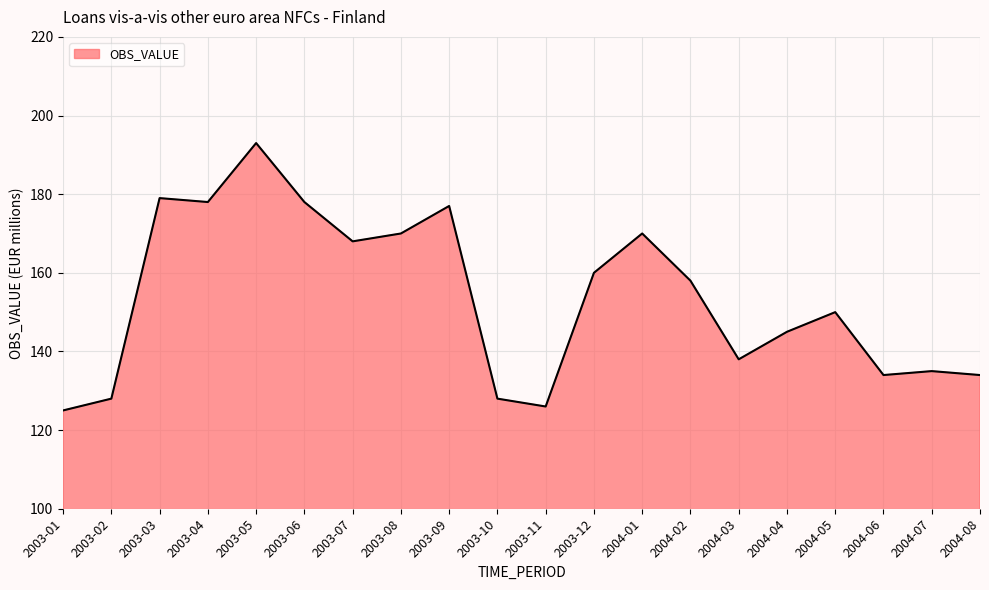

What is the change in value from 2003-03 to 2003-10?

-51